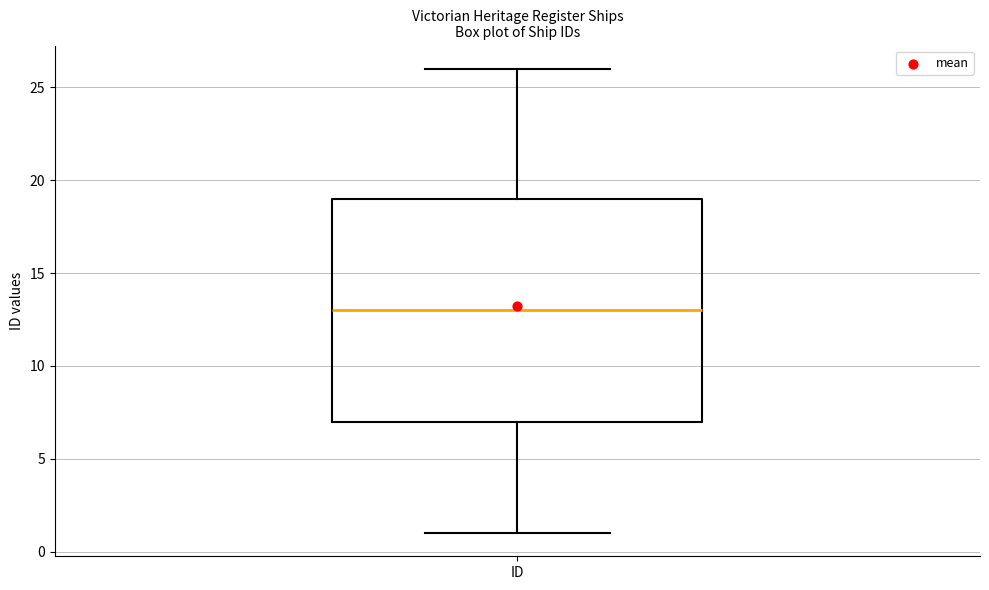

Read this box plot against the y-axis: the position of the median line, the range covered by the box, and the ends of both whiskers. The values are not printed on the chart, so give them approximately, as read against the axis.

median 13, box 7 to 19, whiskers 1 to 26